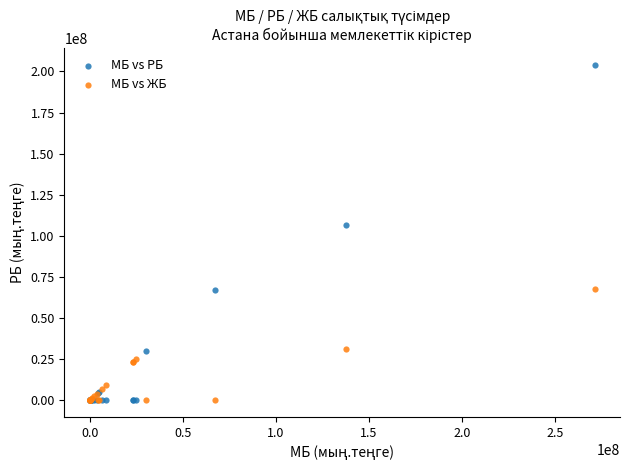

Across all series, what Y value is closest to 102030727?

106665240